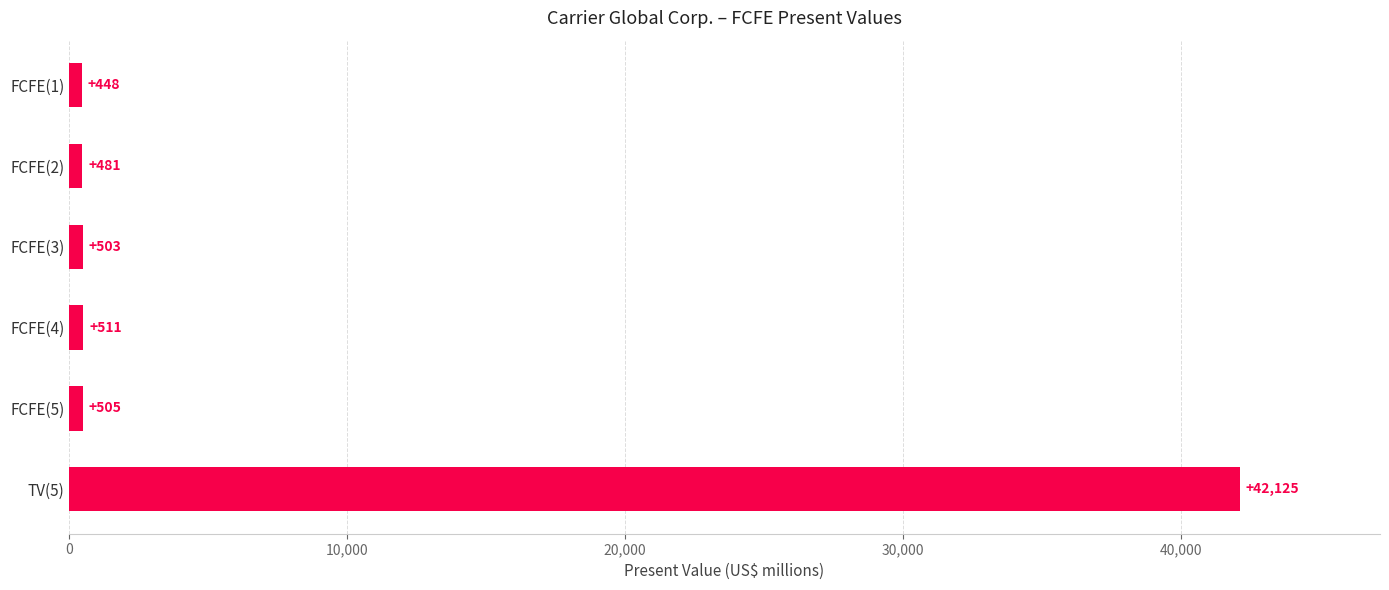

The chart shows a value of 42125 at TV(5). True or false?

True